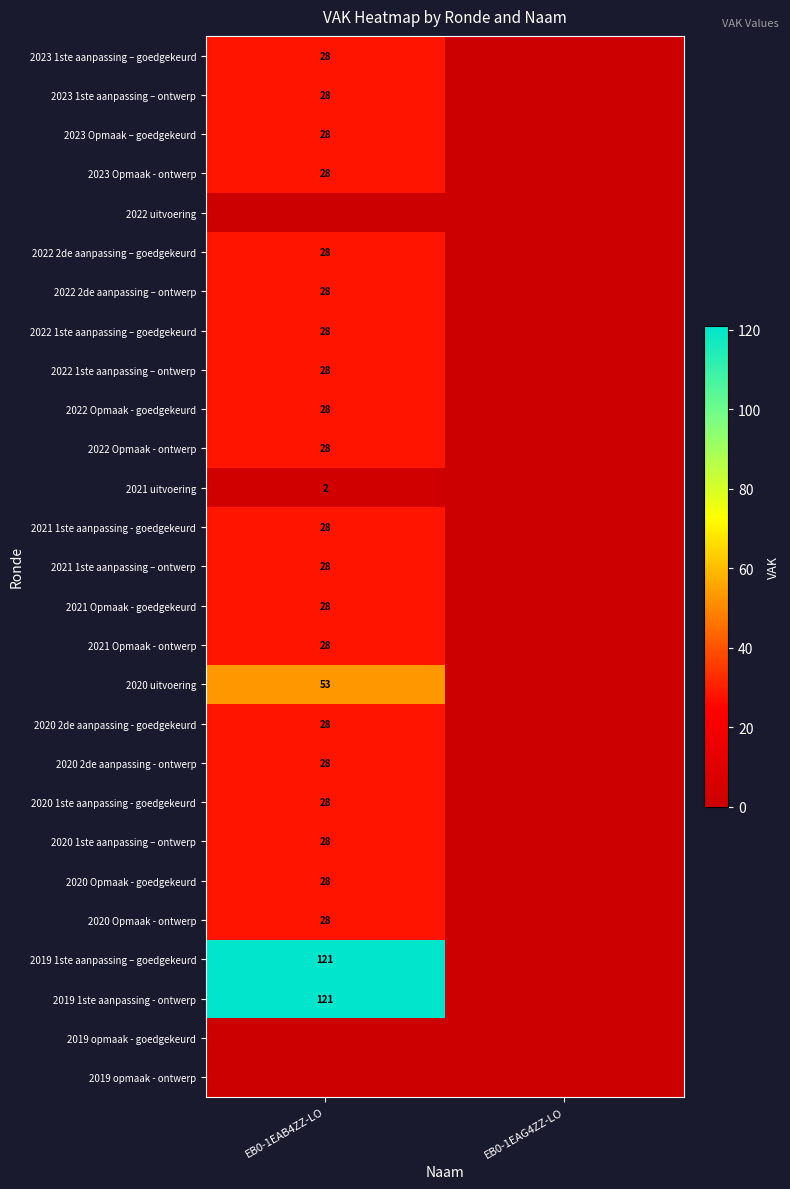

What is the total value across all series at EB0-1EAB4ZZ-LO?

857